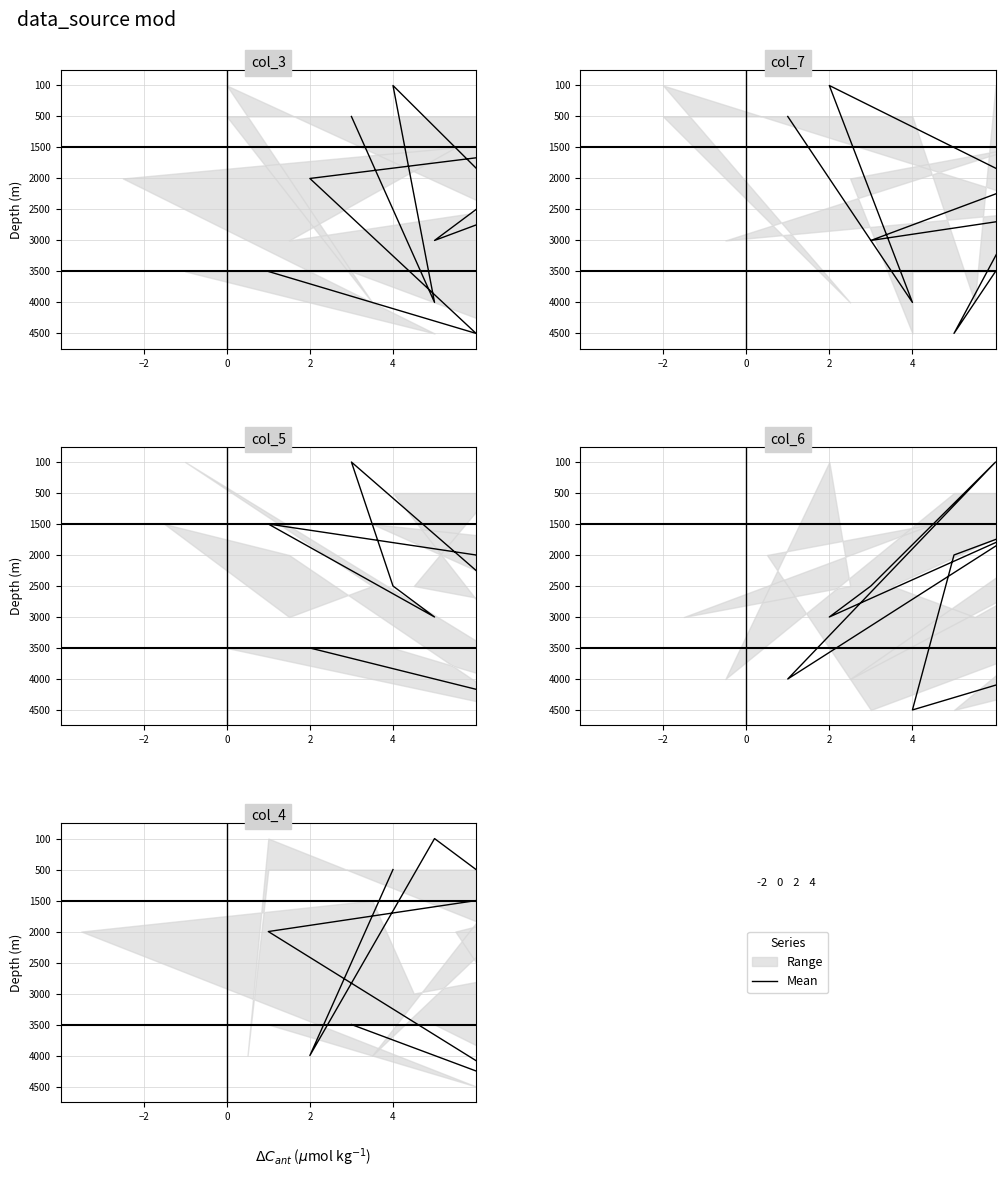

How many col_5 mean values are between 3 and 7?

5